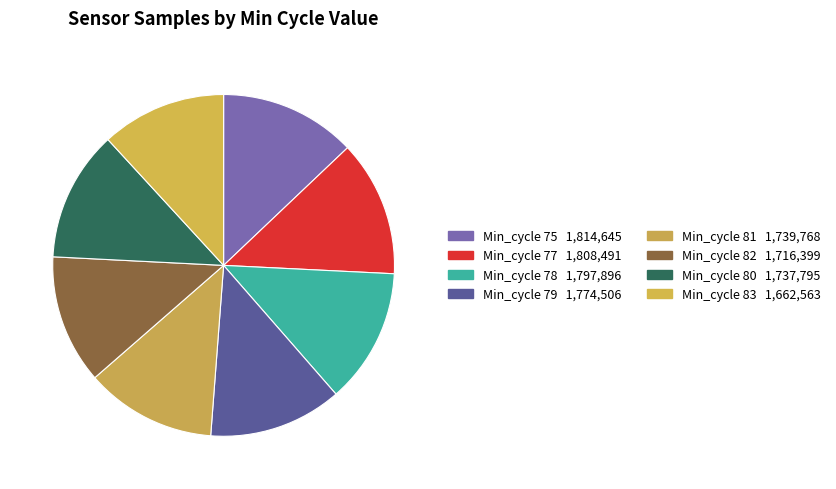

How many slices are in this pie chart?

8